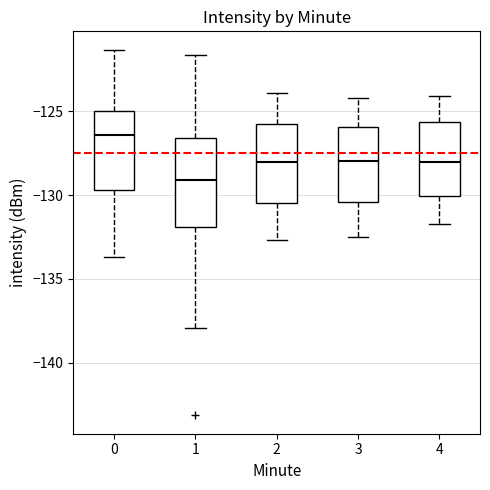

Reading left to right, read every box against the y-axis: the position of its median line, the range the box covers, and the ends of its whiskers. The values are not printed on the chart, so give them approximately, as read against the axis.

0: median -126.5, box -129.5 to -125.0, whiskers -133.5 to -121.5
1: median -129.0, box -132.0 to -126.5, whiskers -138.0 to -121.5
2: median -128.0, box -130.5 to -125.5, whiskers -132.5 to -124.0
3: median -128.0, box -130.5 to -126.0, whiskers -132.5 to -124.0
4: median -128.0, box -130.0 to -125.5, whiskers -131.5 to -124.0